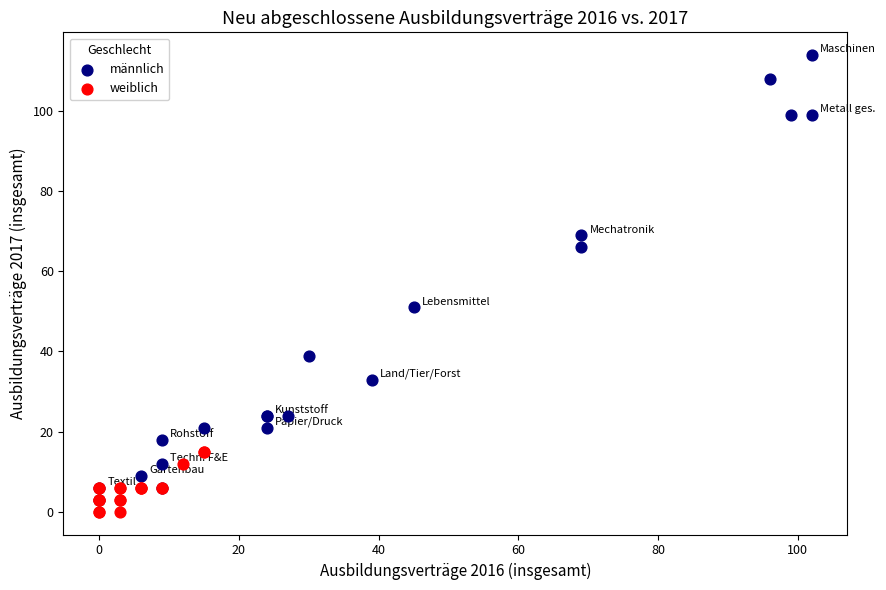

Which series has the largest Y range (max minus min)?

männlich